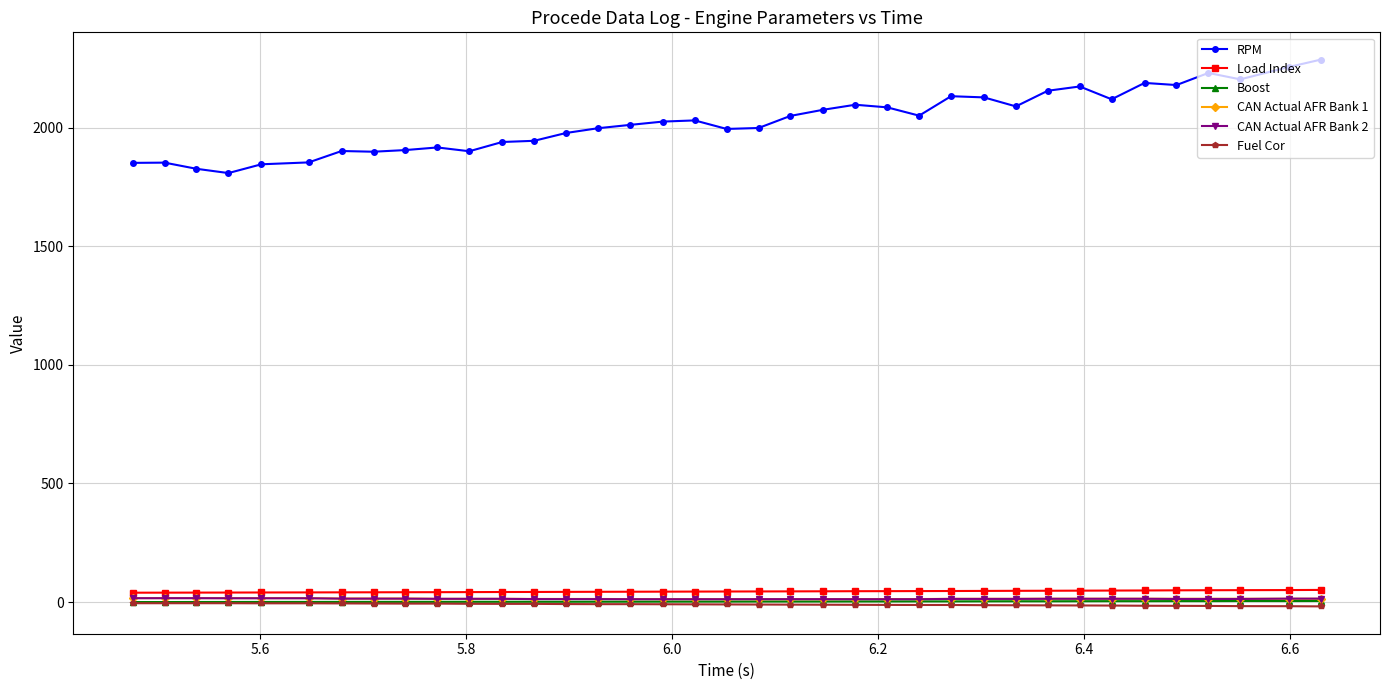

True or false: Load Index and Boost intersect in this chart.

False